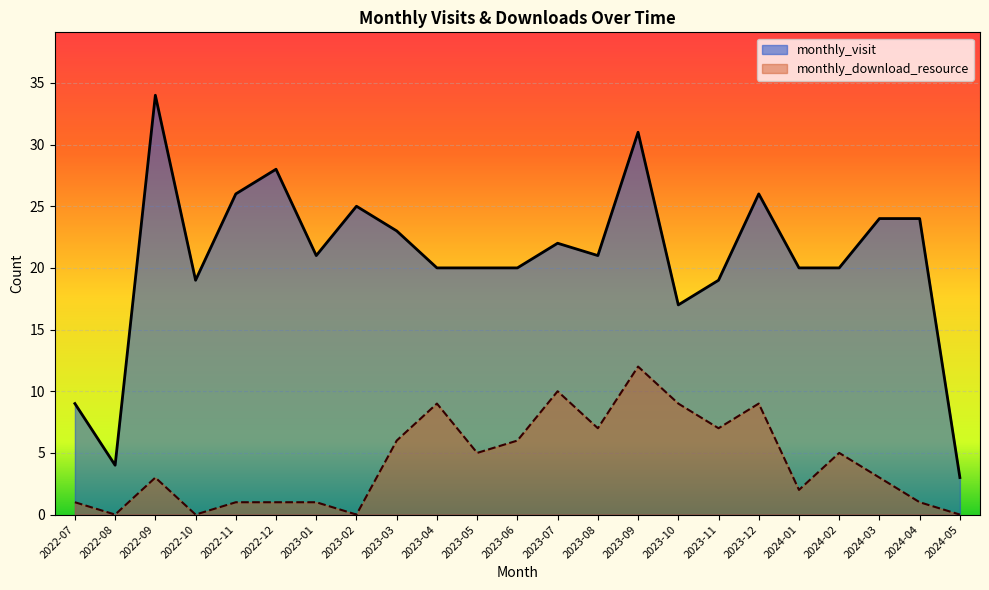

What is the difference between the monthly_visit values at 2023-07 and 2024-05?

19